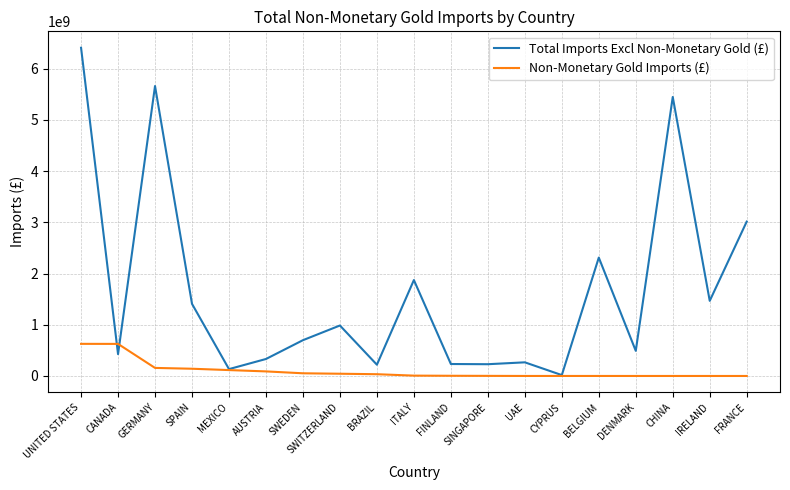

The value of Non-Monetary Gold Imports (£) at FINLAND is 4027906. True or false?

True